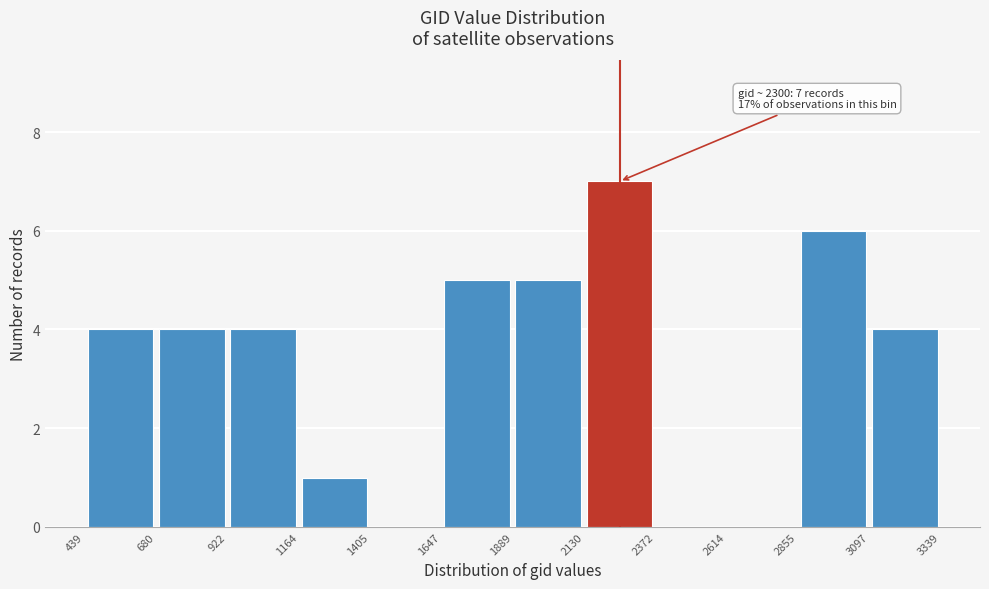

Over which range of the x-axis is the bar tallest?

2130 to 2372